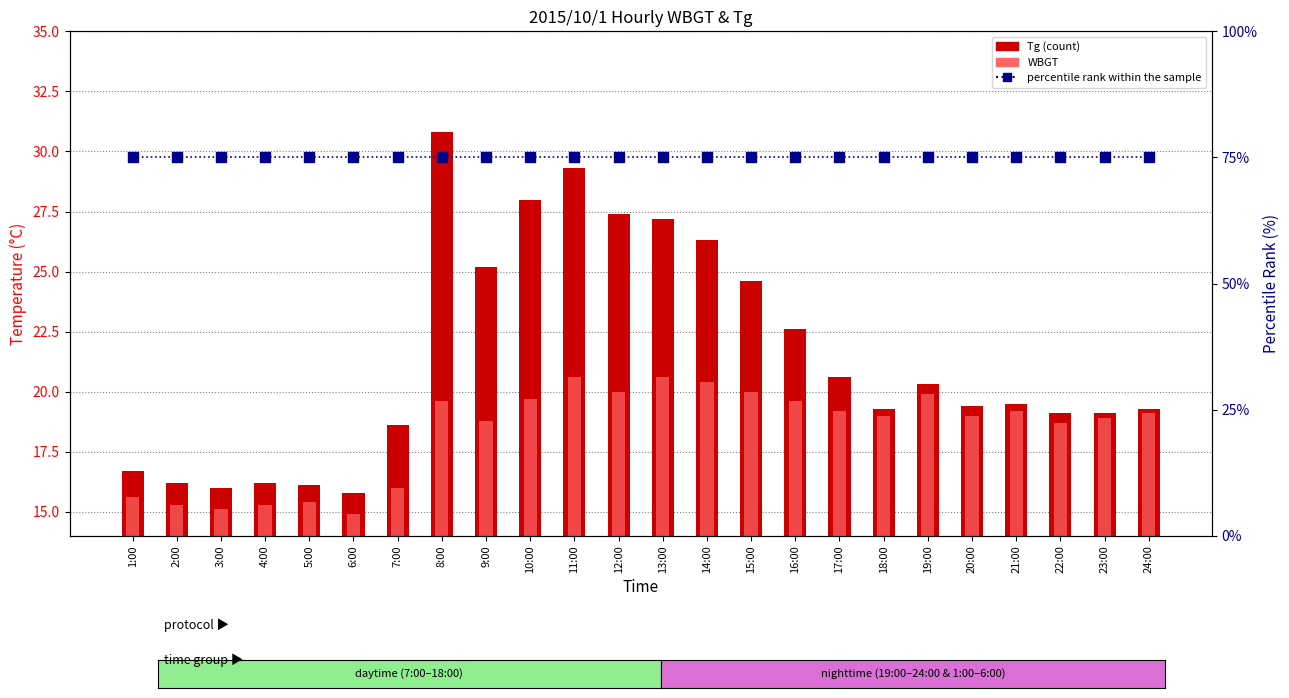

List the series in order of their peak value, highest first.

percentile rank within the sample, Tg, WBGT